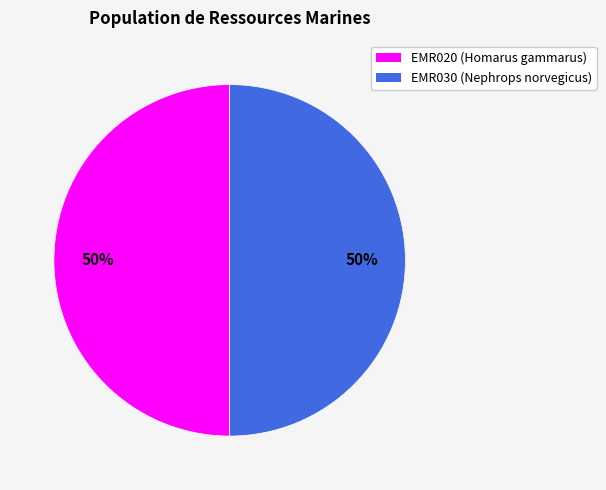

To the nearest percent, what percentage of the pie is EMR030?

50%